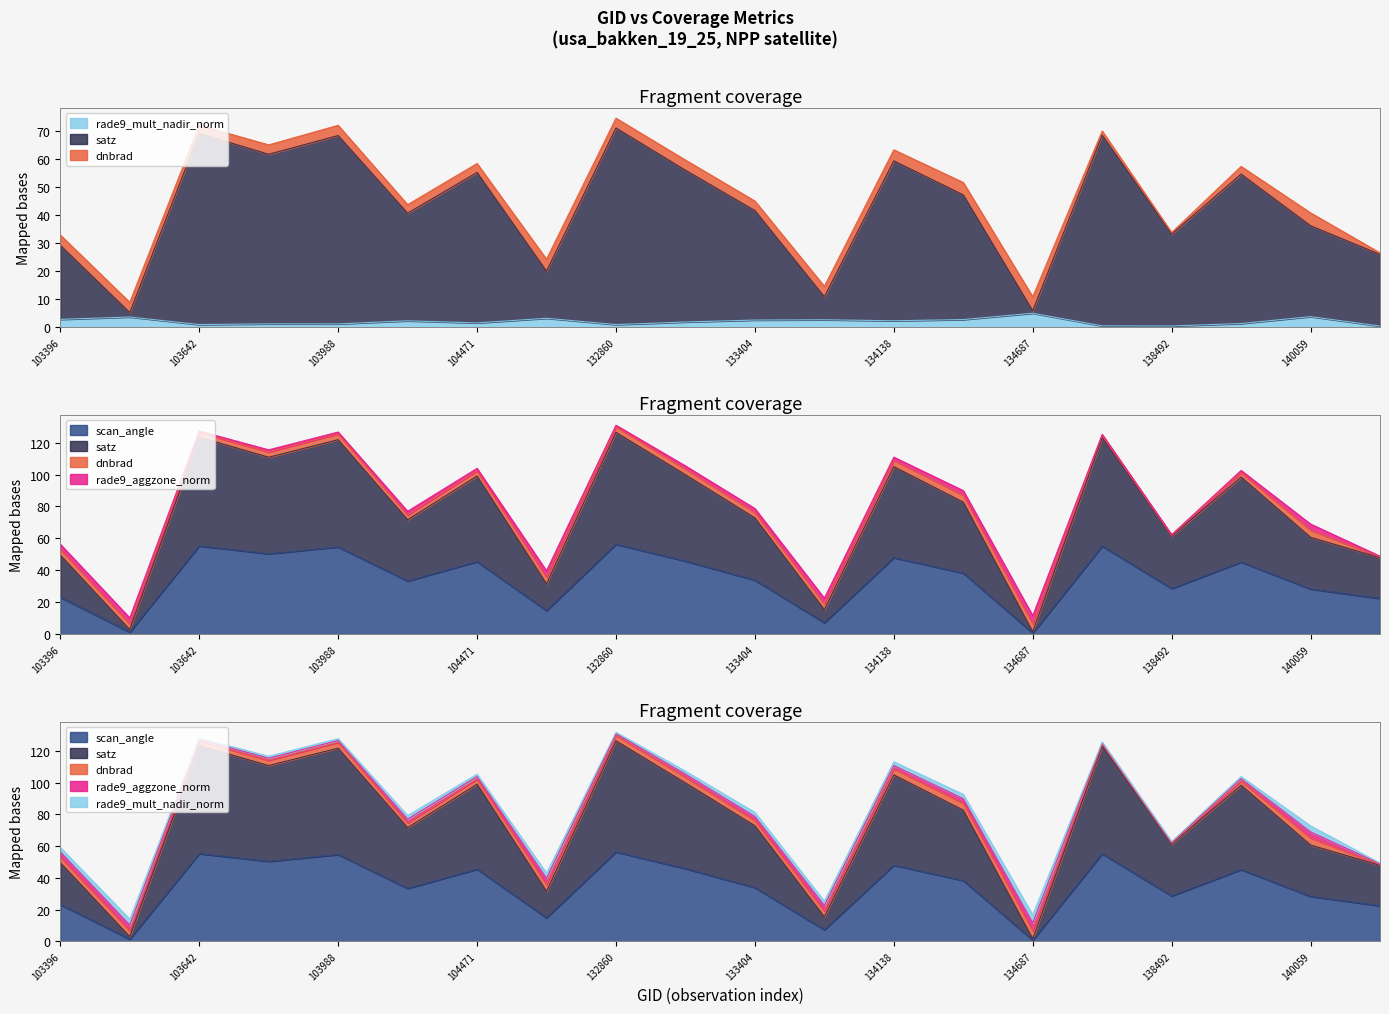

How many values in the rade9_aggzone_norm series exceed 2?

10